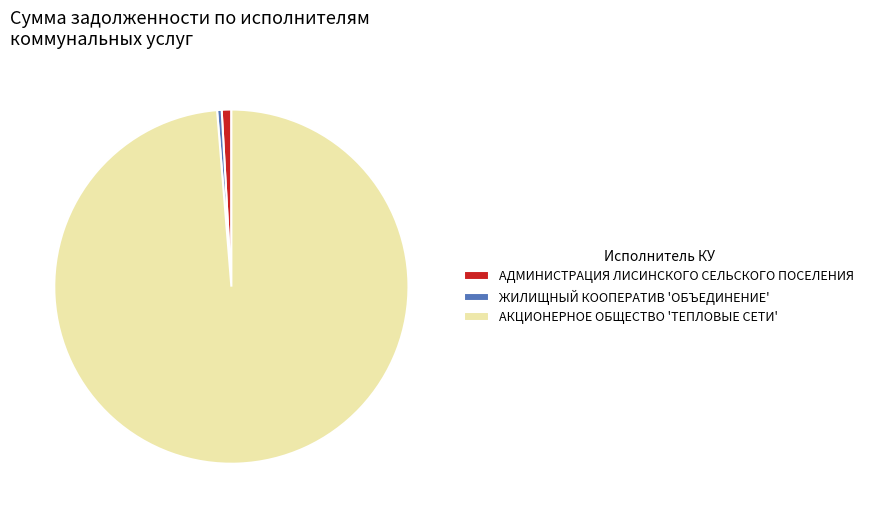

Which category accounts for the majority?

АКЦИОНЕРНОЕ ОБЩЕСТВО 'ТЕПЛОВЫЕ СЕТИ'